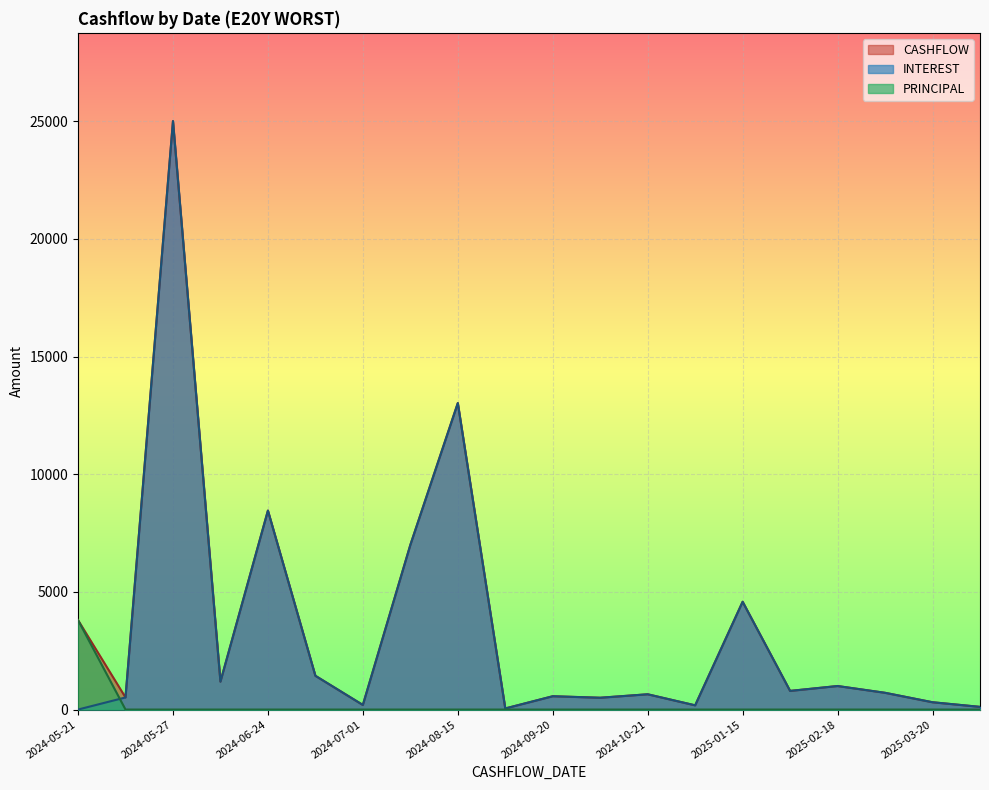

What is the sum of all PRINCIPAL values?

3799.8